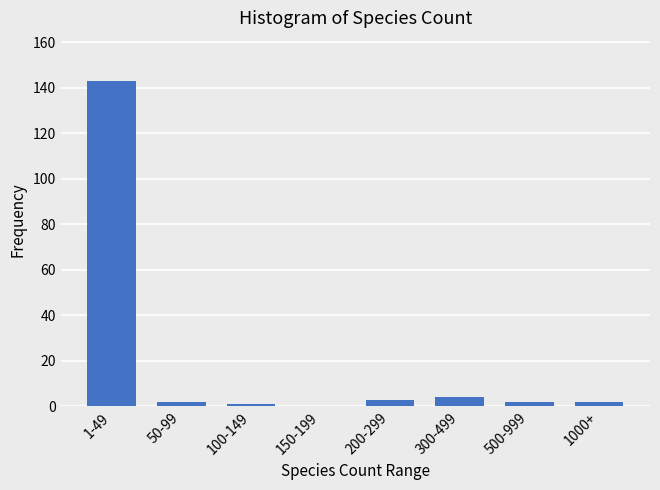

Reading left to right, what are all the values shown in this chart?

1-49=143	50-99=2	100-149=1	150-199=0	200-299=3	300-499=4	500-999=2	1000+=2